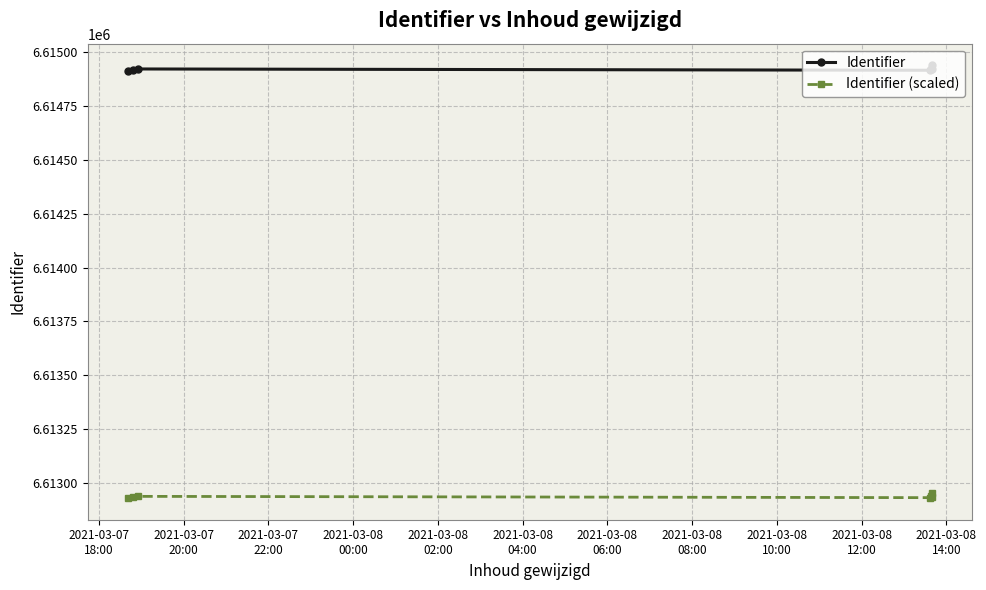

Is it true that Identifier equals 6614920.0 at 2021-03-08
04:00?

True